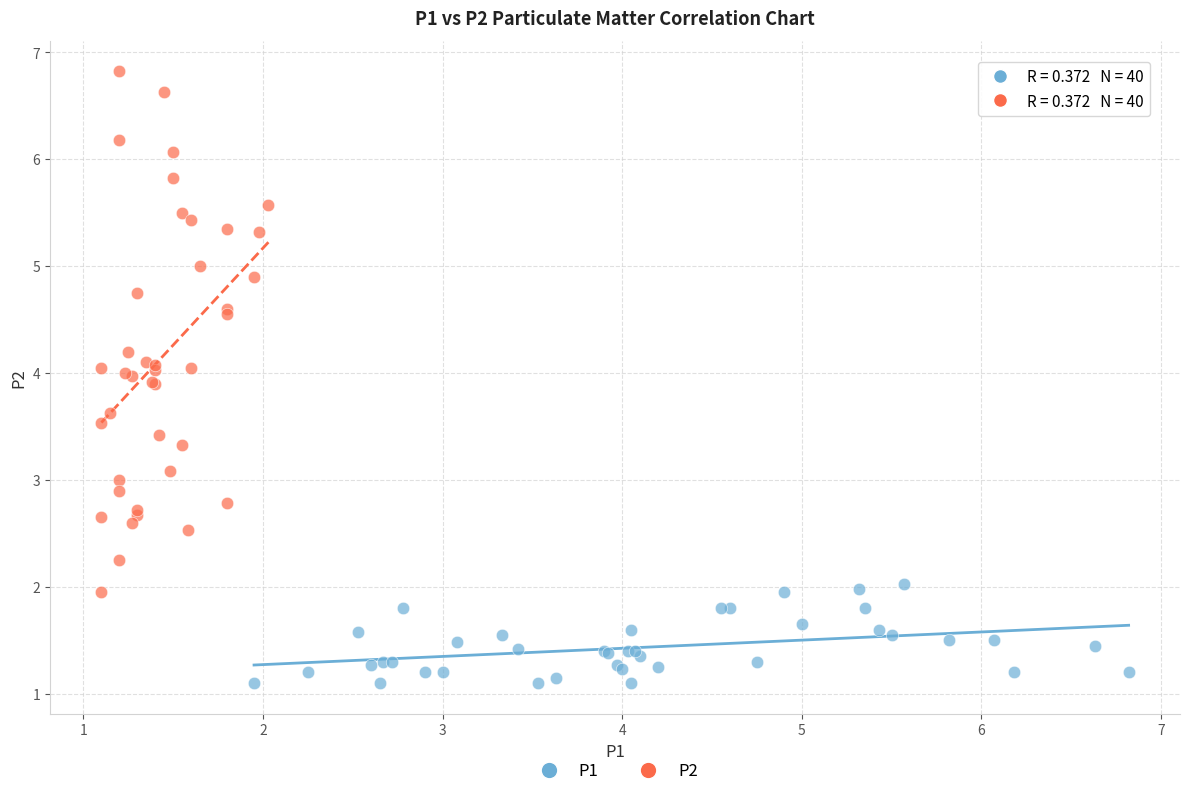

Which series contains the highest Y value?

P2